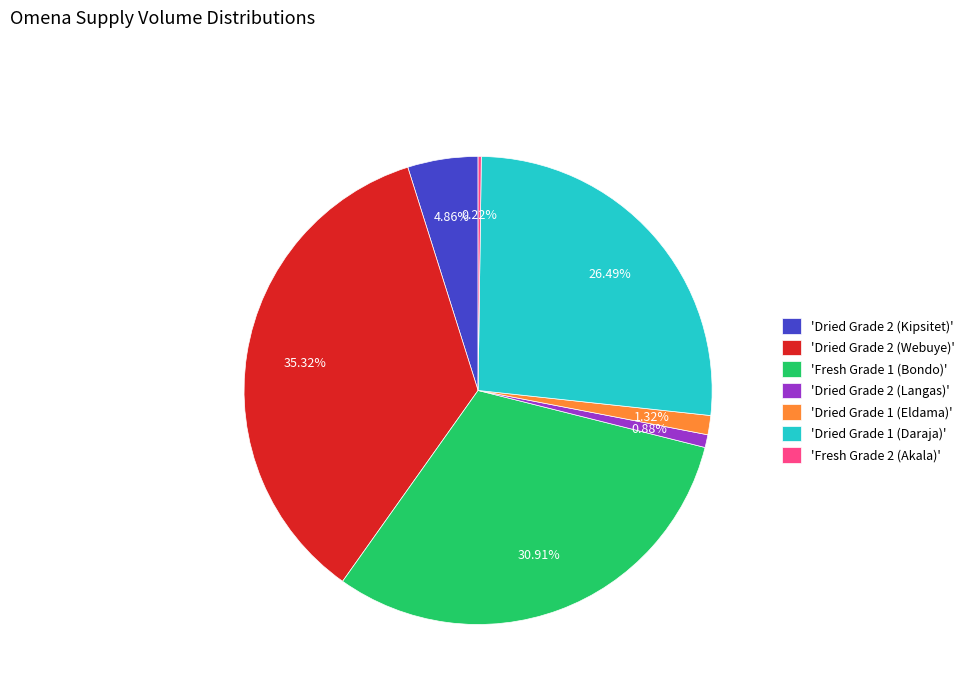

Which has a higher value, 'Dried Grade 1 (Eldama)' or 'Dried Grade 2 (Webuye)'?

'Dried Grade 2 (Webuye)'